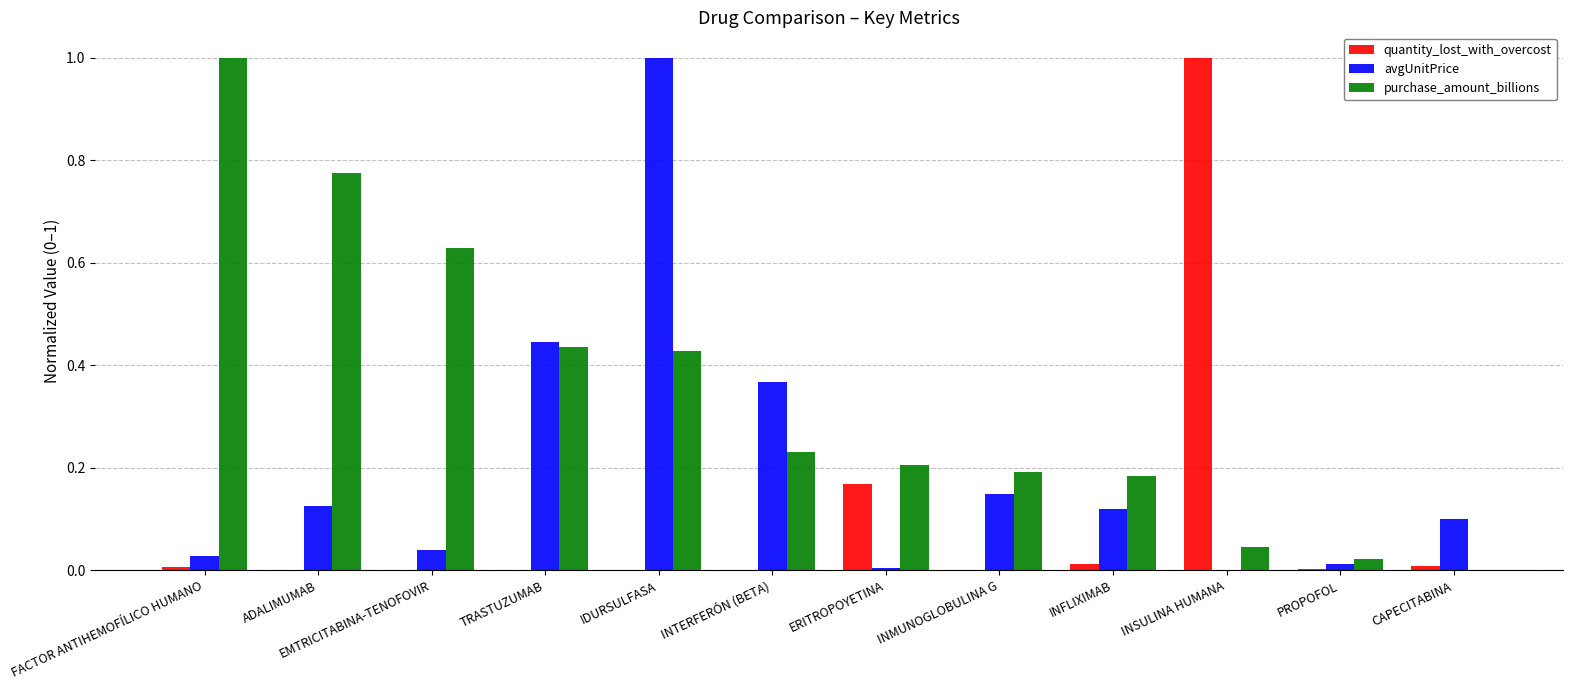

How many data points does each series have?

12